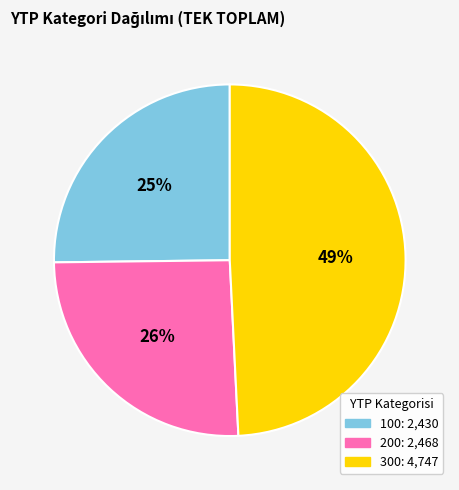

Does any single category account for the majority?

No